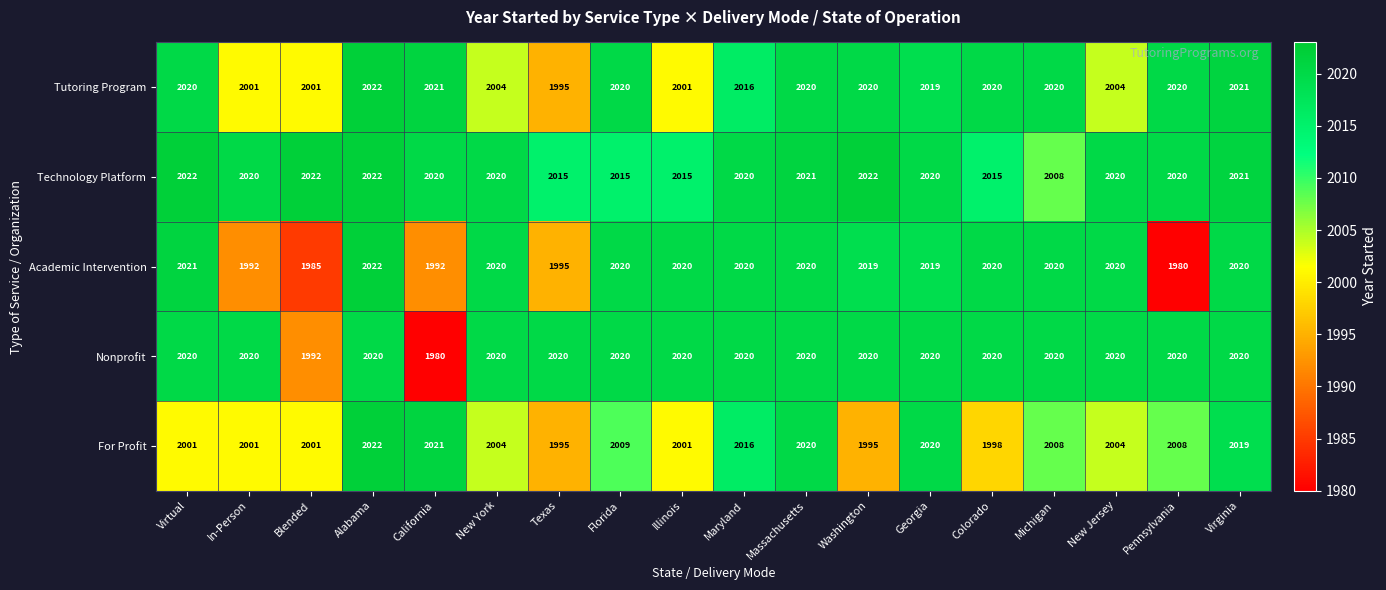

Count the number of categories in the chart.

18